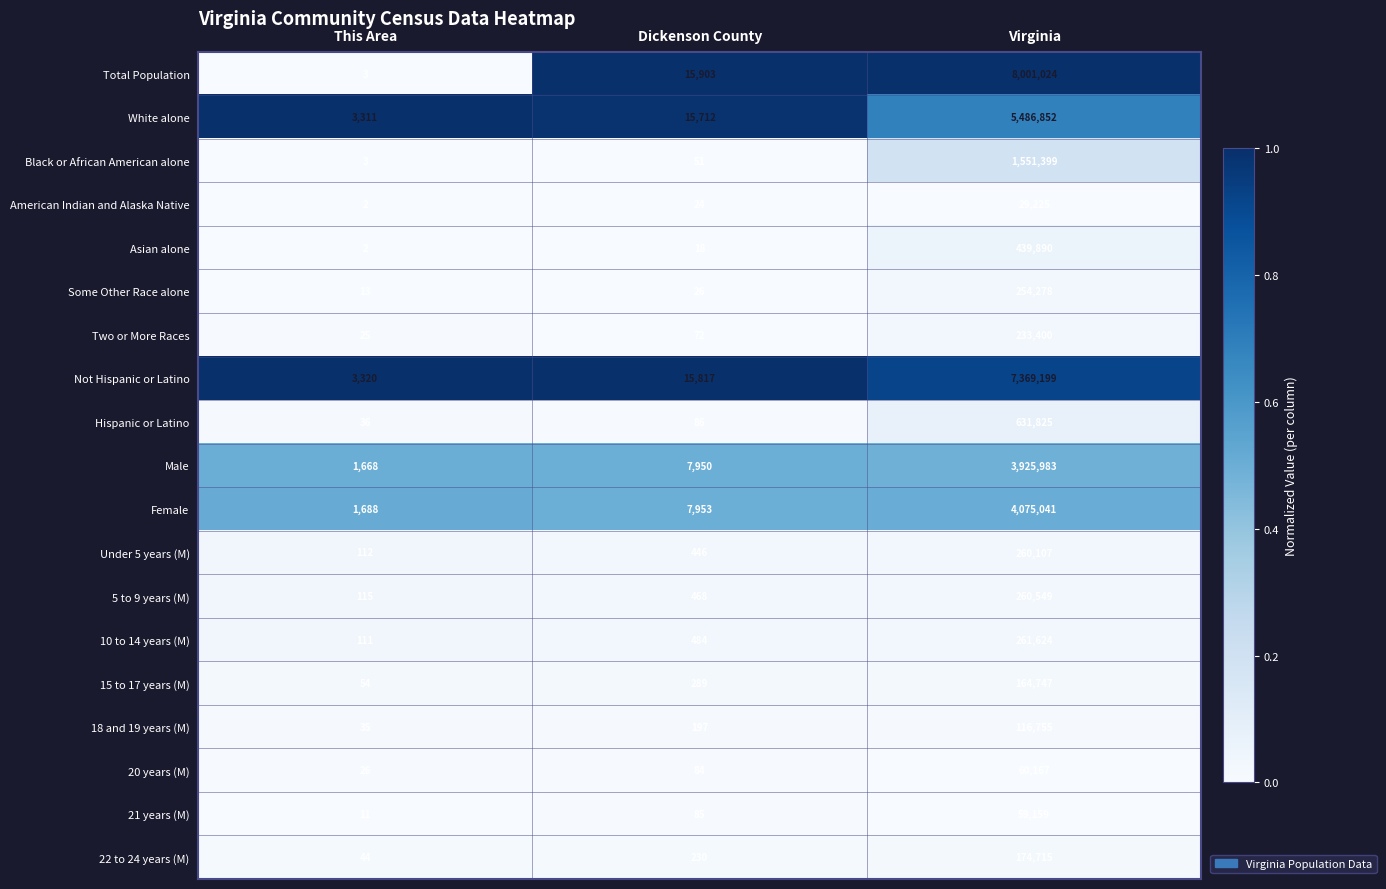

Is it true that 18 and 19 years (M) equals 116755 at Virginia?

True